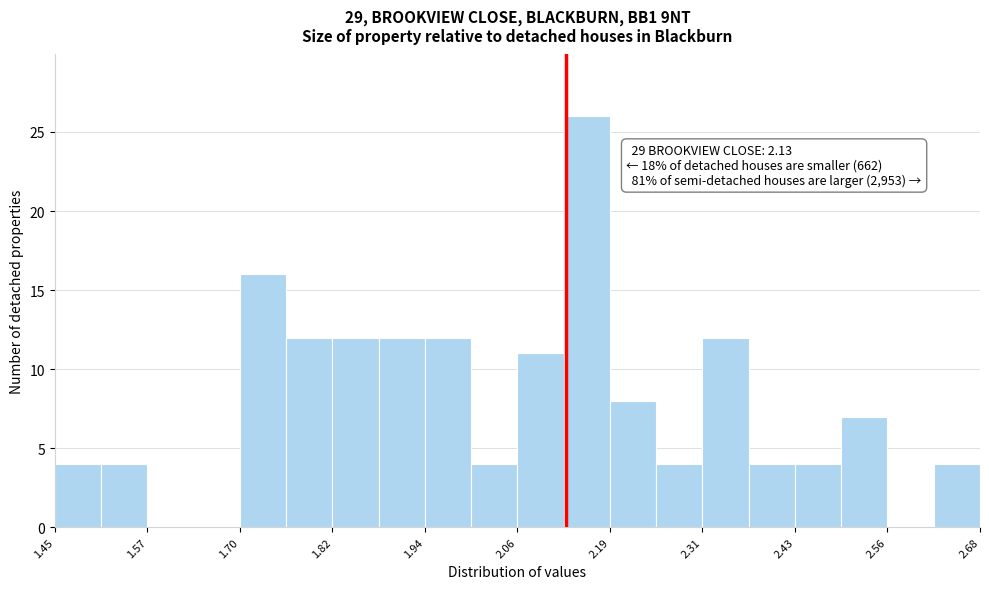

Read against the x-axis, roughly where is the centre of the tallest bar?

2.16